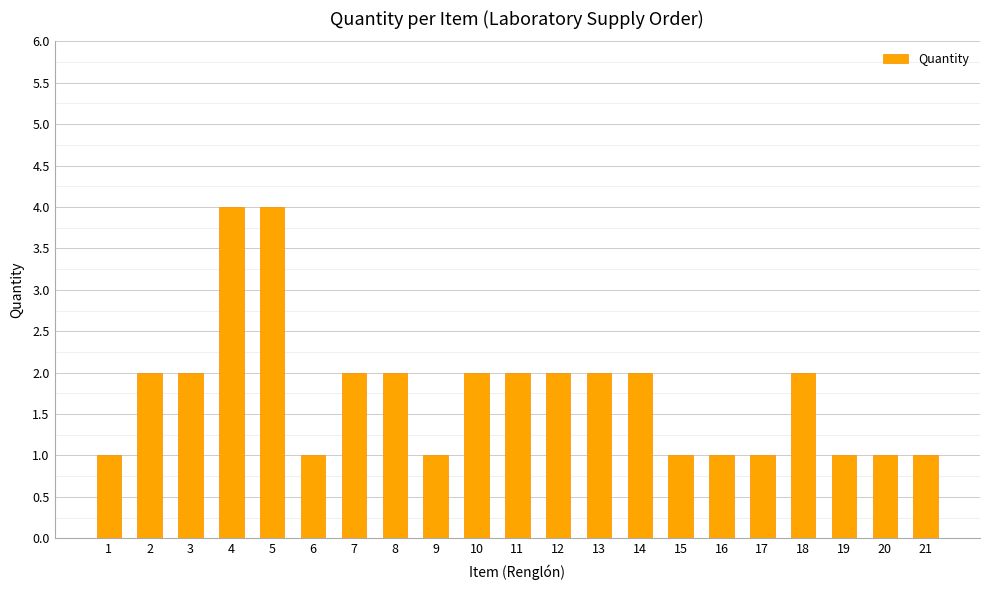

What is the difference between the maximum and minimum values?

3